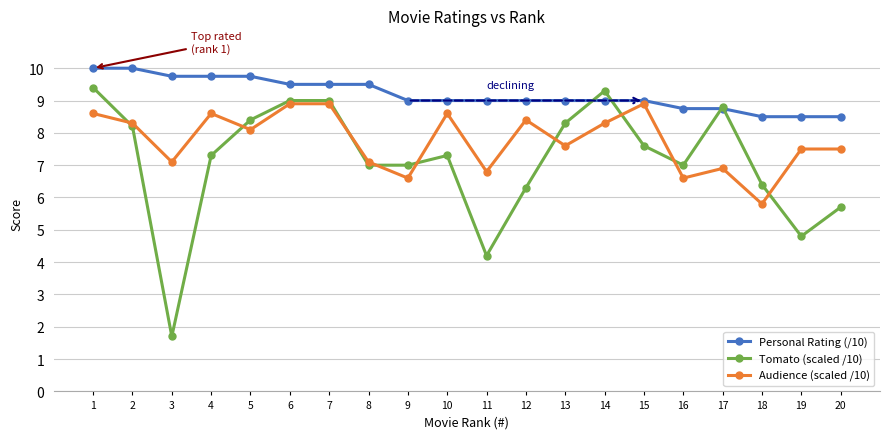

Where does the Audience (scaled /10) series first go above 8?

1